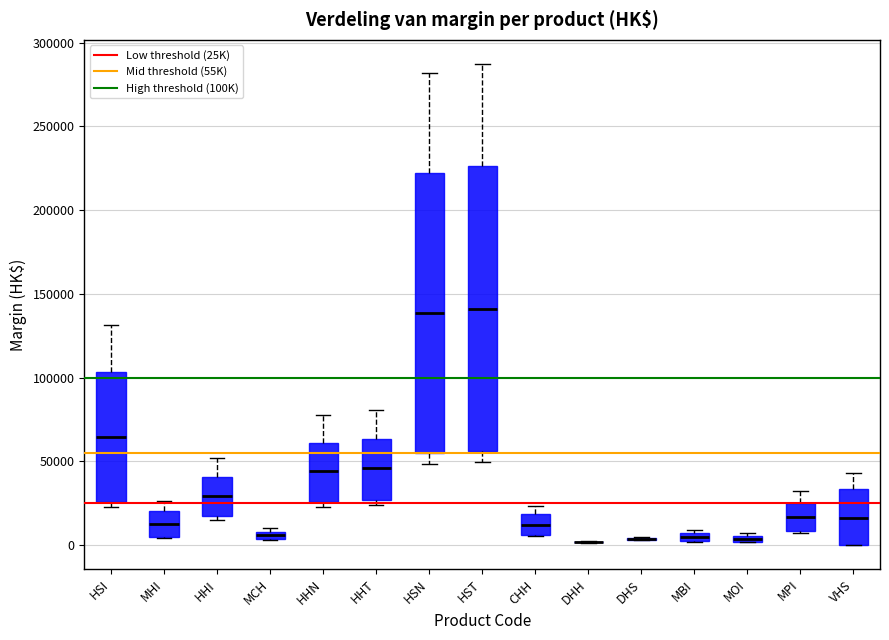

Where does the upper whisker of the box for VHS end on the y-axis? The values are not printed on the chart, so give them approximately, as read against the axis.

45000